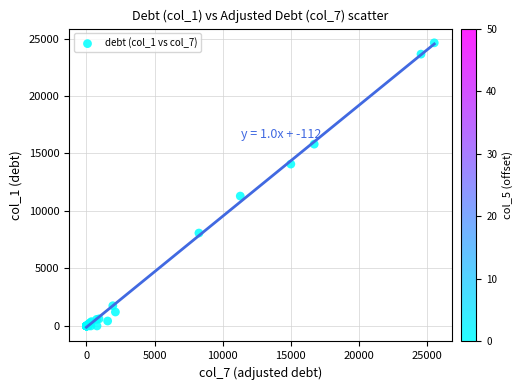

What Y value in the scatter plot is closest to 12313?

11297.2